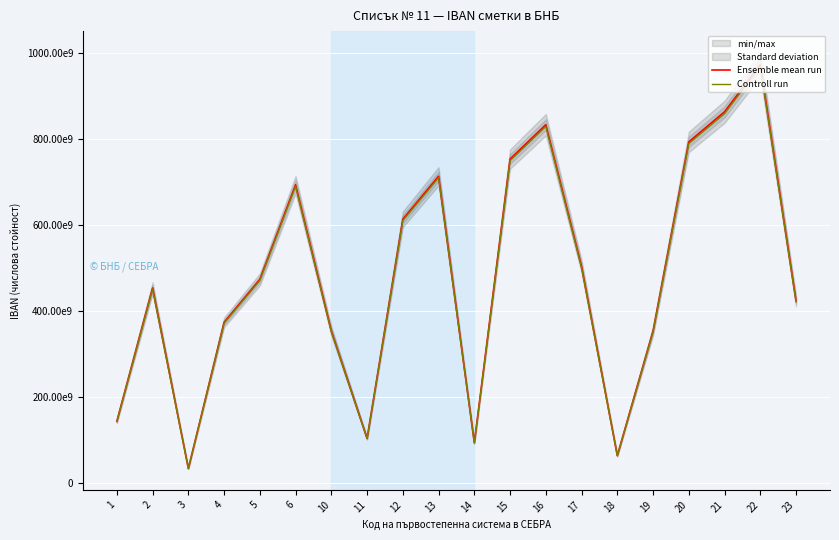

Between 20 and 16, which is larger?

16